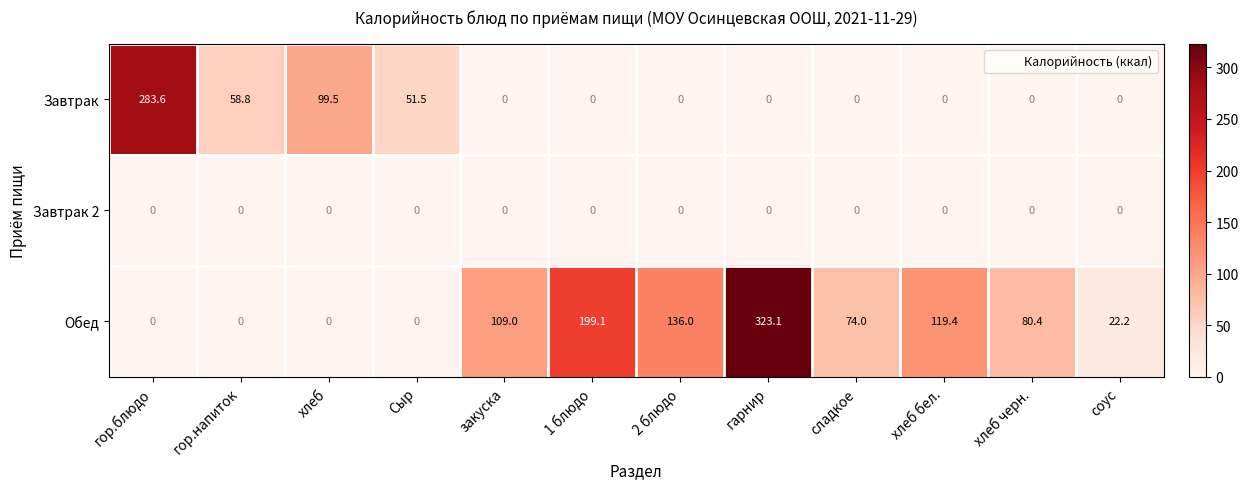

Rank the series by their maximum value, from highest to lowest.

Обед, Завтрак, Завтрак 2